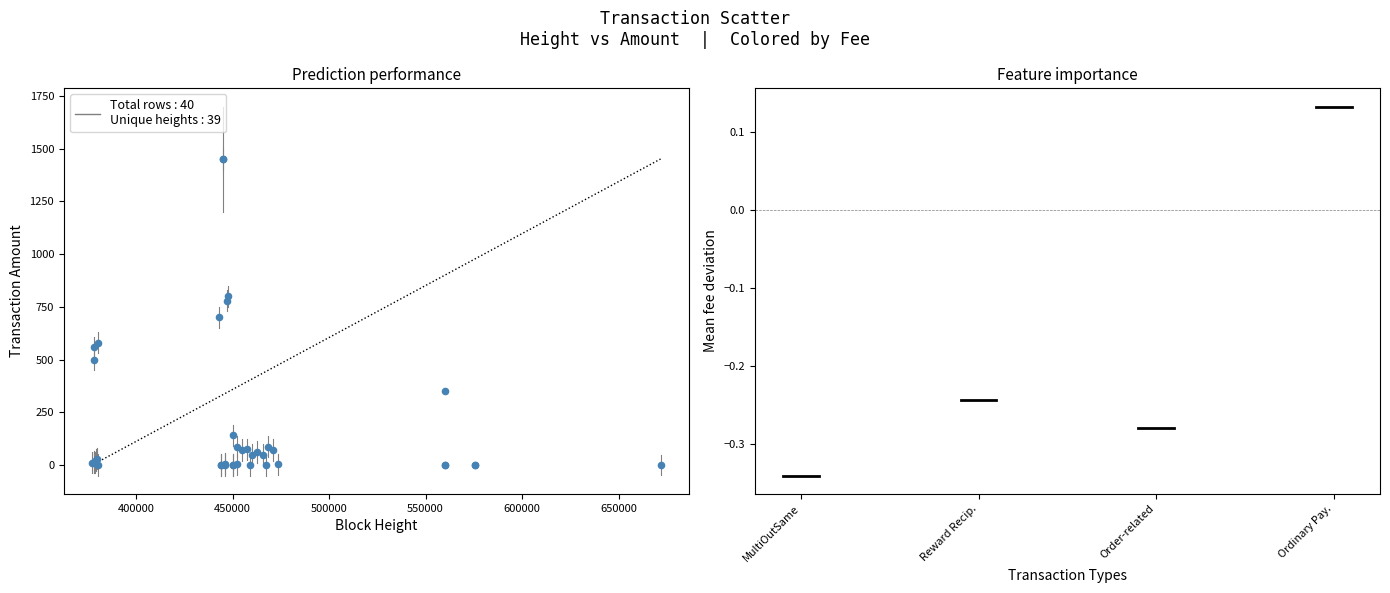

What Y value in the scatter plot is closest to 725?

700.0